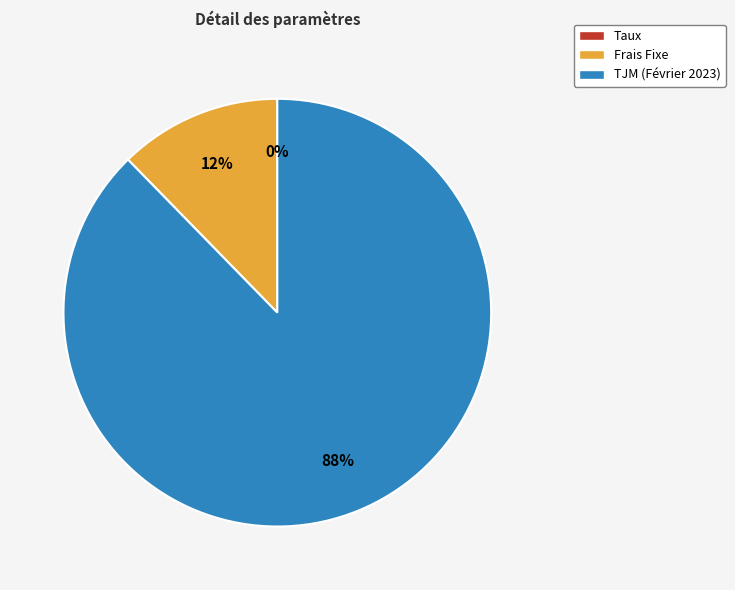

Do TJM (Février 2023) and Frais Fixe together represent more than half of the pie?

Yes